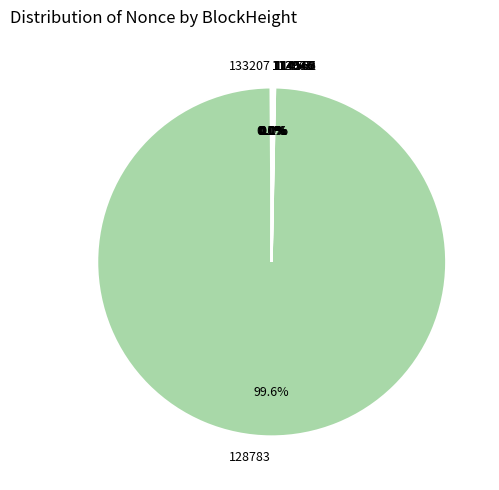

Which category has the biggest portion of the pie?

128783